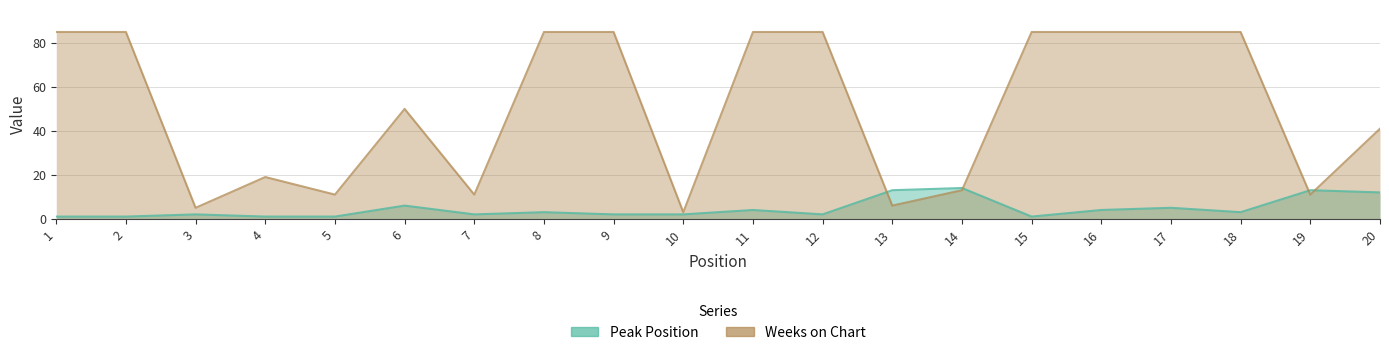

List the series in order of their overall mean, lowest first.

Peak Position, Weeks on Chart